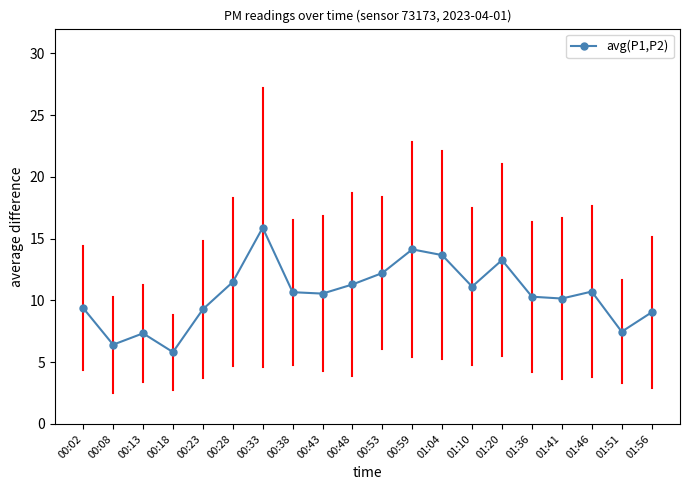

What is the label of the 15th point from the right?

00:28